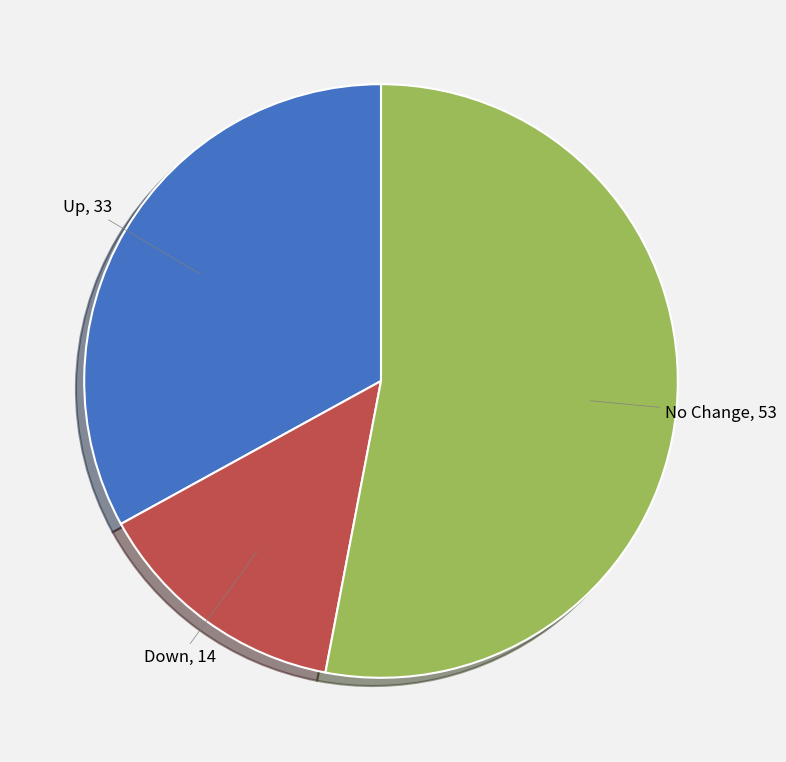

The Down slice represents 8% of the pie. True or false?

False